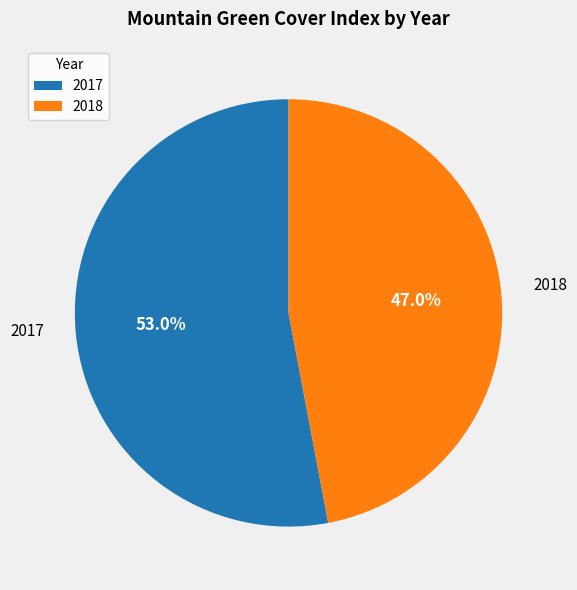

What percentage do 2018 and 2017 together represent?

100.0%